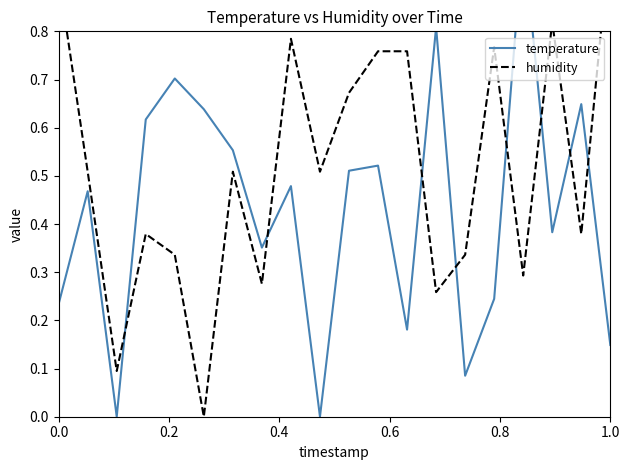

Is the value of temperature at 0.4 greater than the value of humidity at 18?

No